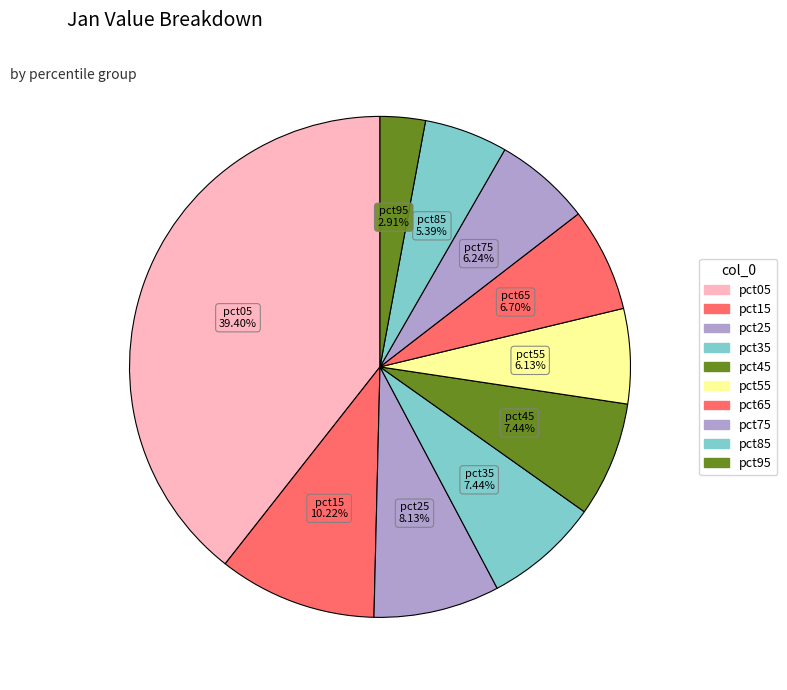

Count the number of slices in the pie.

10